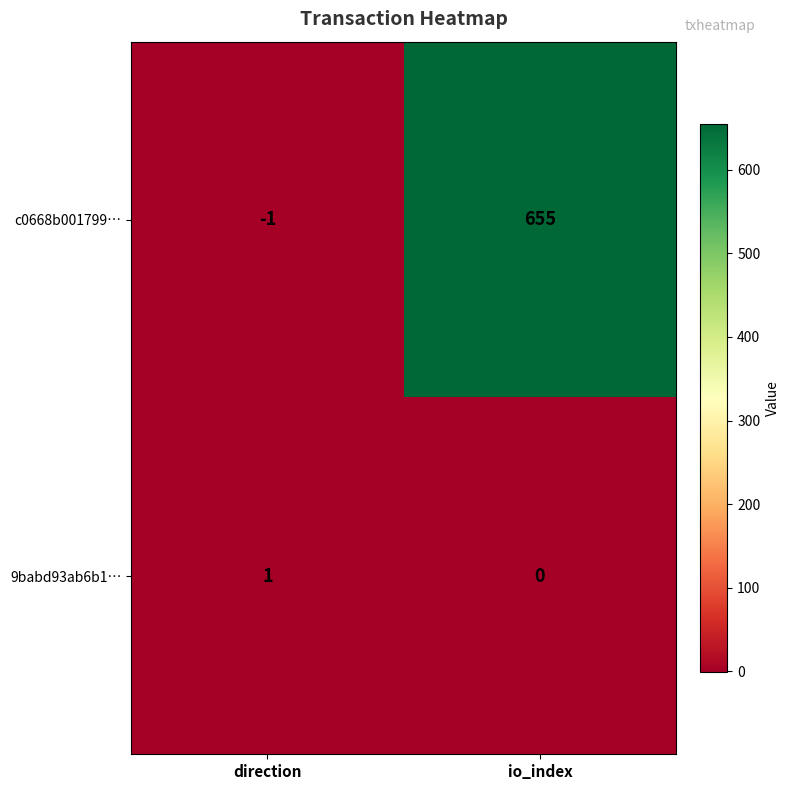

At which category is the sum across all series the highest?

io_index